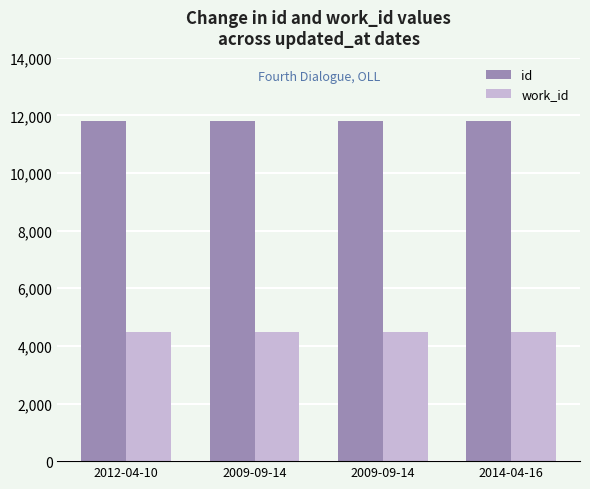

What is the average value of the id series?

11809